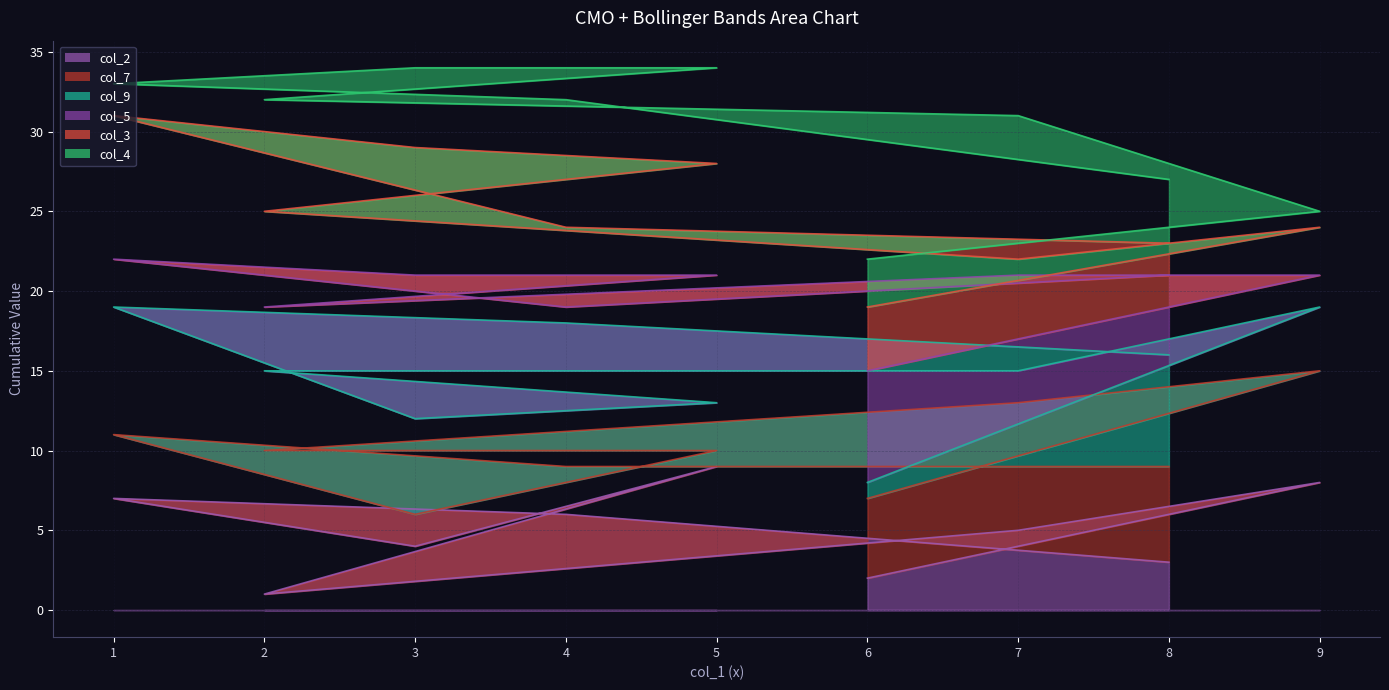

How many values in the col_4_line series exceed 32?

3